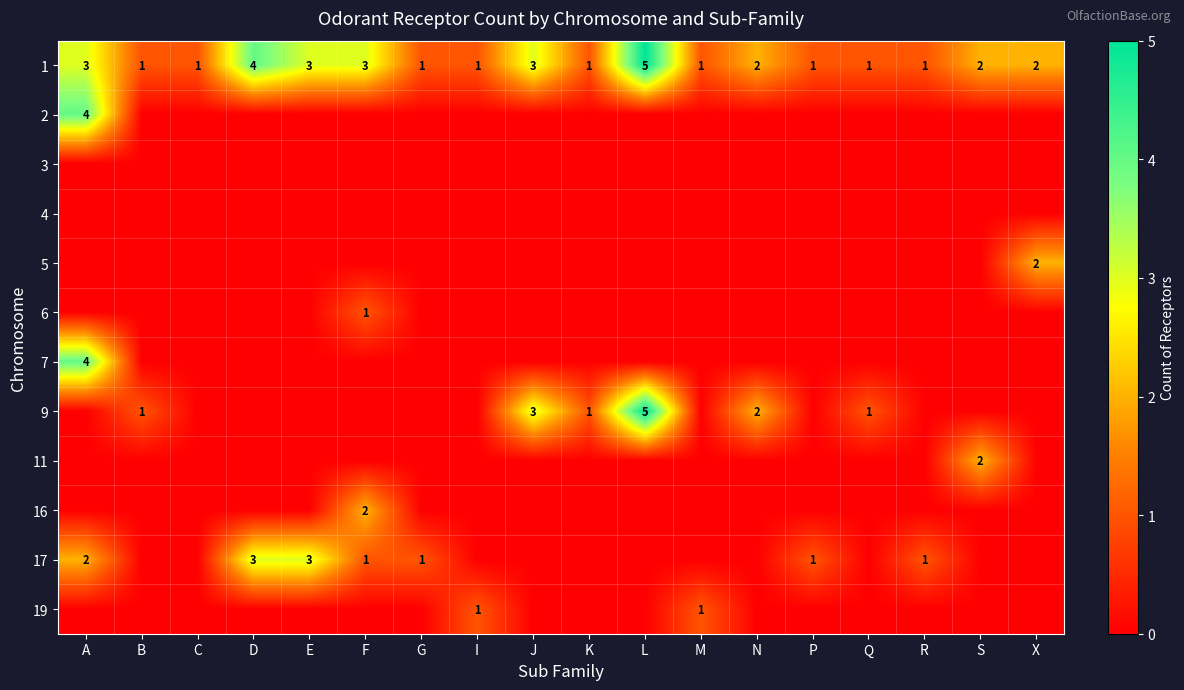

True or false: 1 has a value of 3 at L.

False